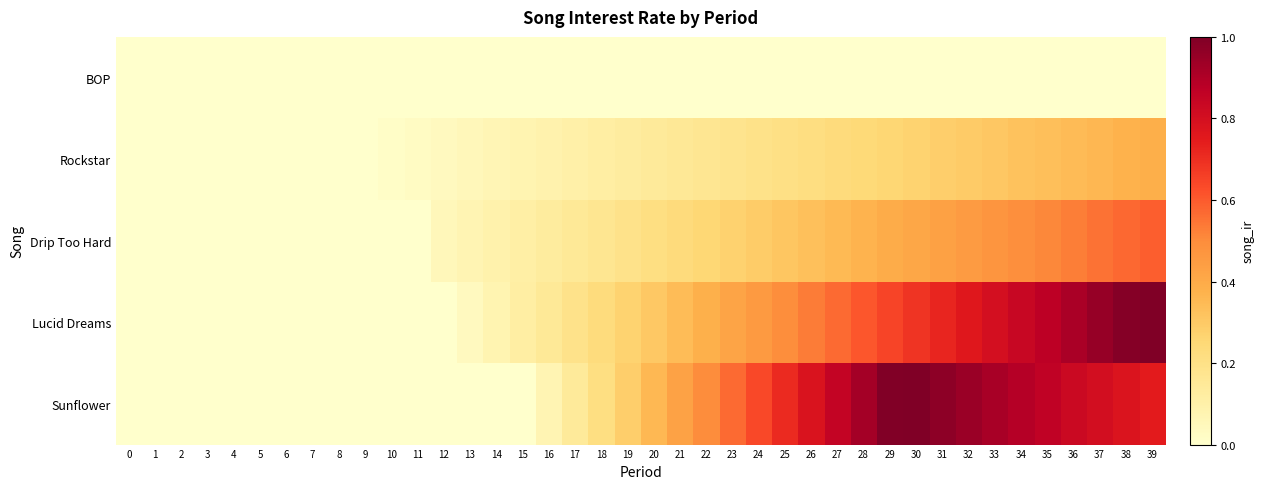

How many categories are shown in the chart?

40